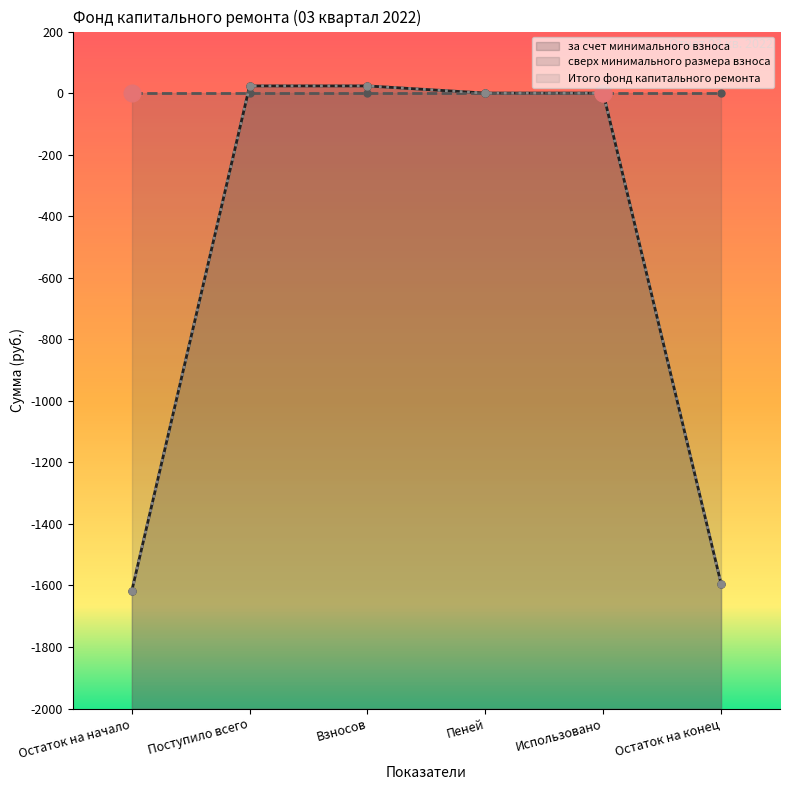

At which category is the sum across all series the highest?

Поступило всего